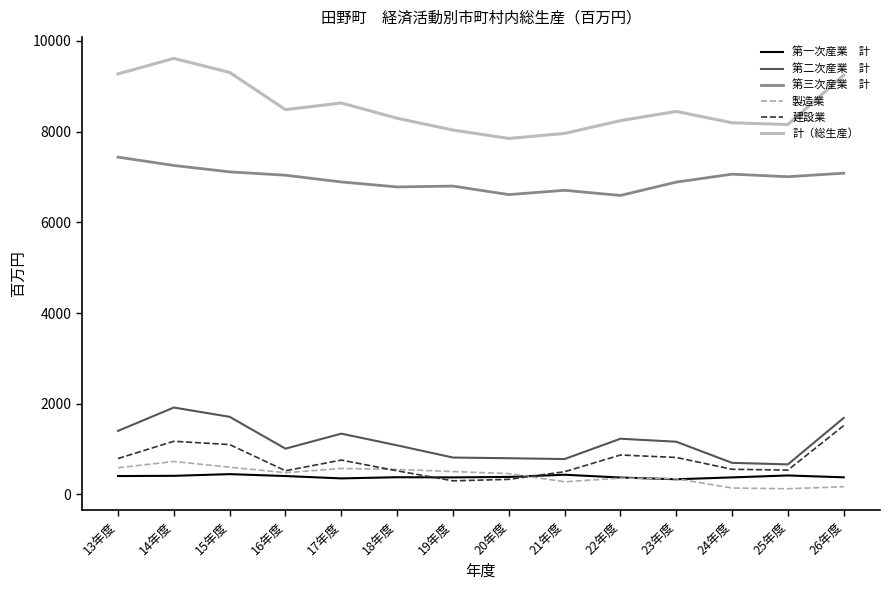

Which label corresponds to the largest value in the chart?

14年度